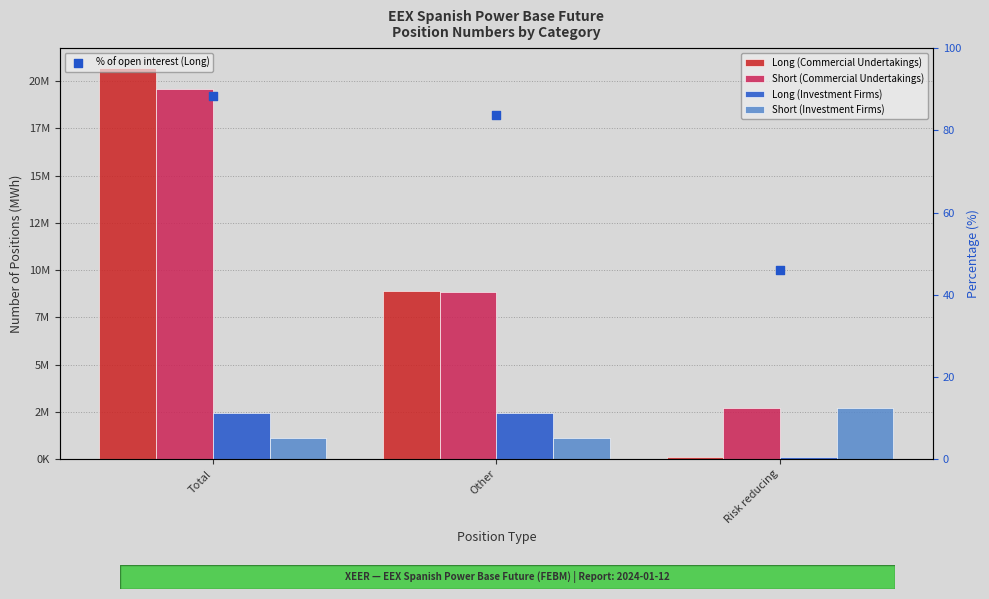

At which category is the sum across all series the highest?

Total